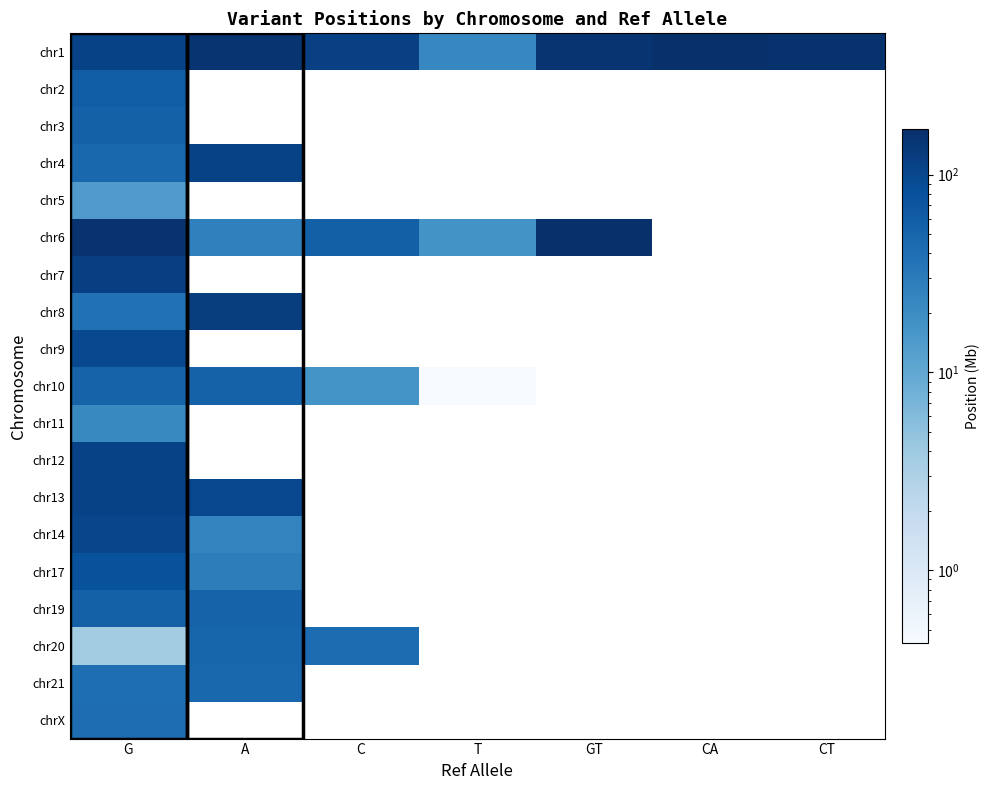

At which category is the sum across all series the highest?

G